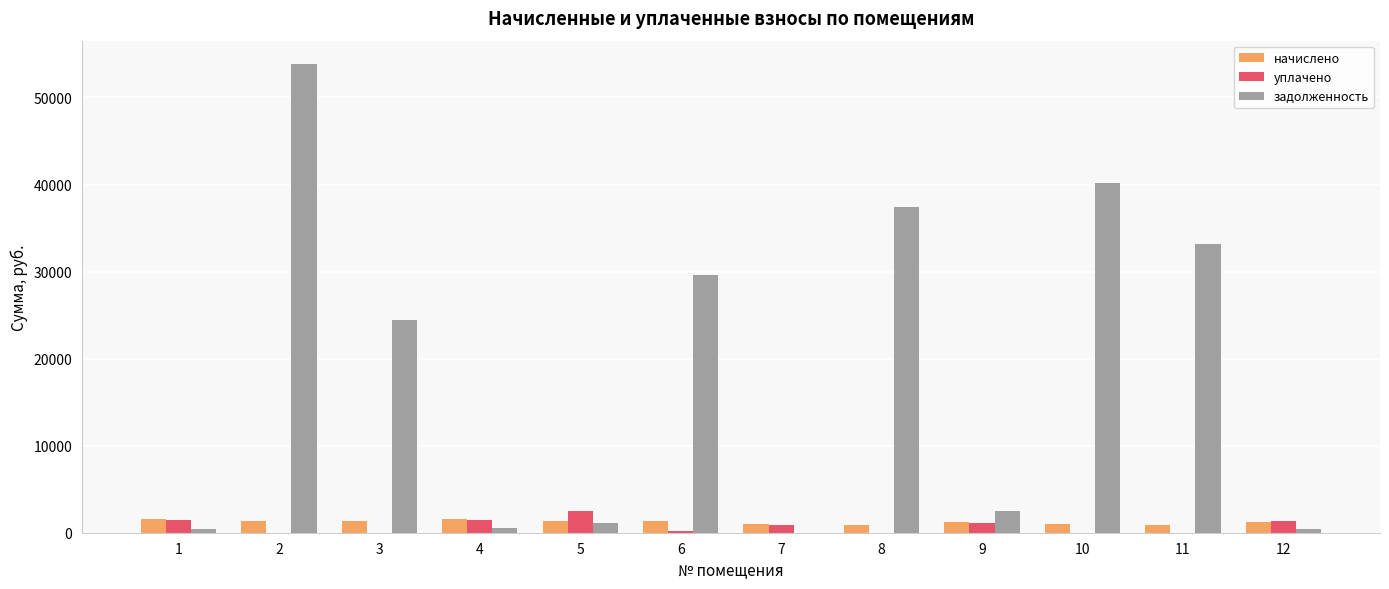

Which series has the largest range (max minus min)?

задолженность